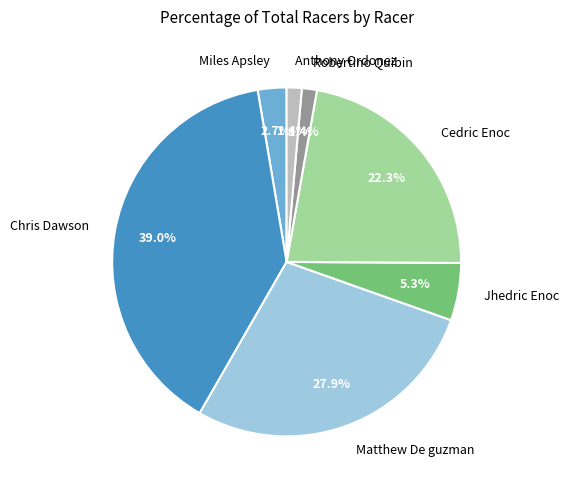

What percentage is the Matthew De guzman slice, to the nearest percent?

28%